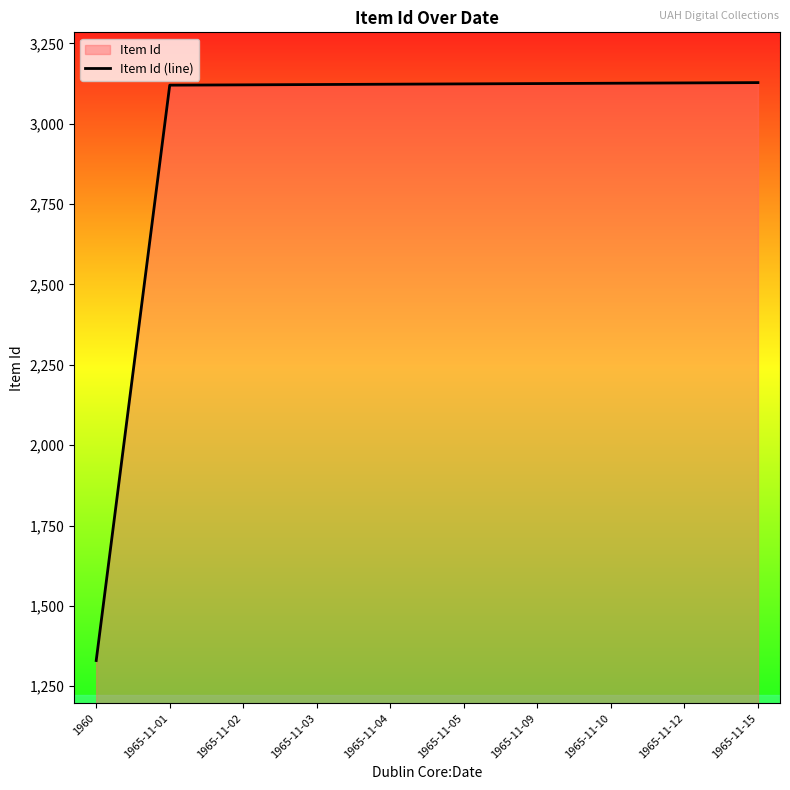

What is the label of the 8th point from the left?

1965-11-10